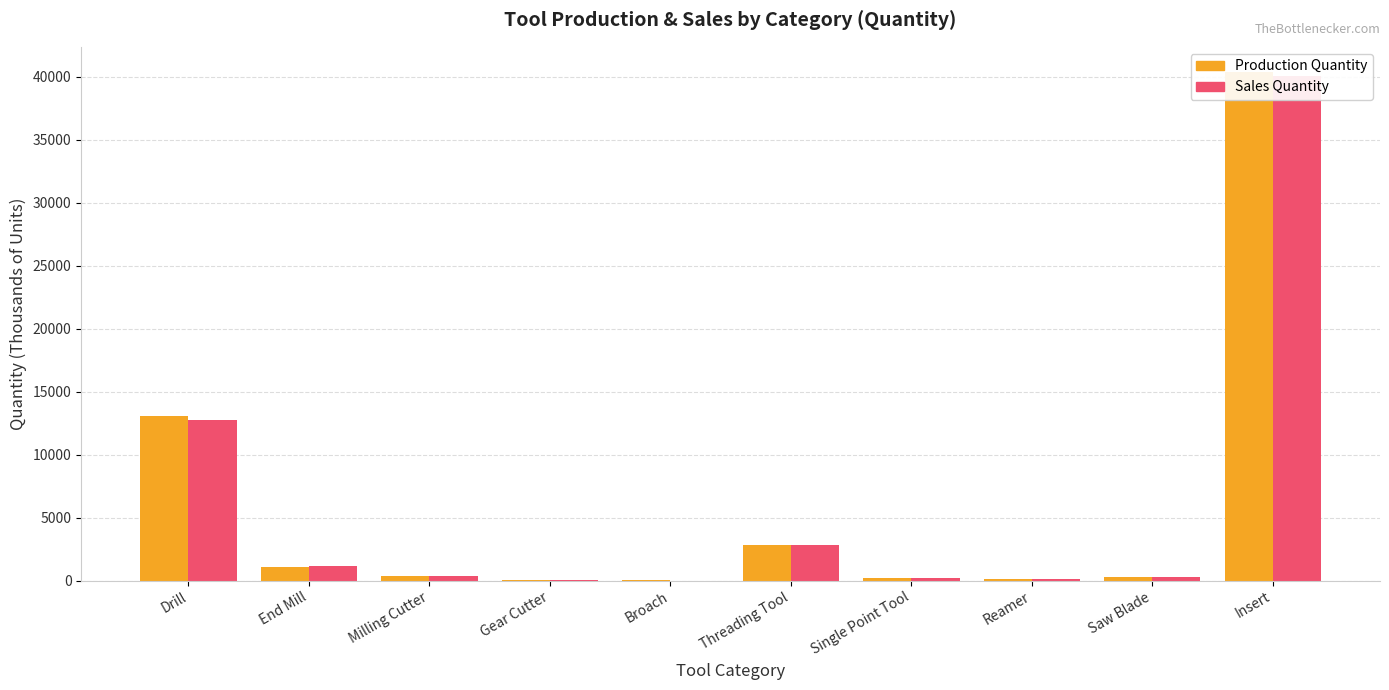

Reading left to right, transcribe all the data shown in this chart.

Production Quantity: Drill=13063.0	End Mill=1047.8	Milling Cutter=363.4	Gear Cutter=10.7	Broach=3.6	Threading Tool=2845.4	Single Point Tool=168.8	Reamer=132.3	Saw Blade=273.5	Insert=40359.6
Sales Quantity: Drill=12759.6	End Mill=1130.2	Milling Cutter=328.4	Gear Cutter=8.5	Broach=2.6	Threading Tool=2830.5	Single Point Tool=163.1	Reamer=141.1	Saw Blade=281.5	Insert=40045.4